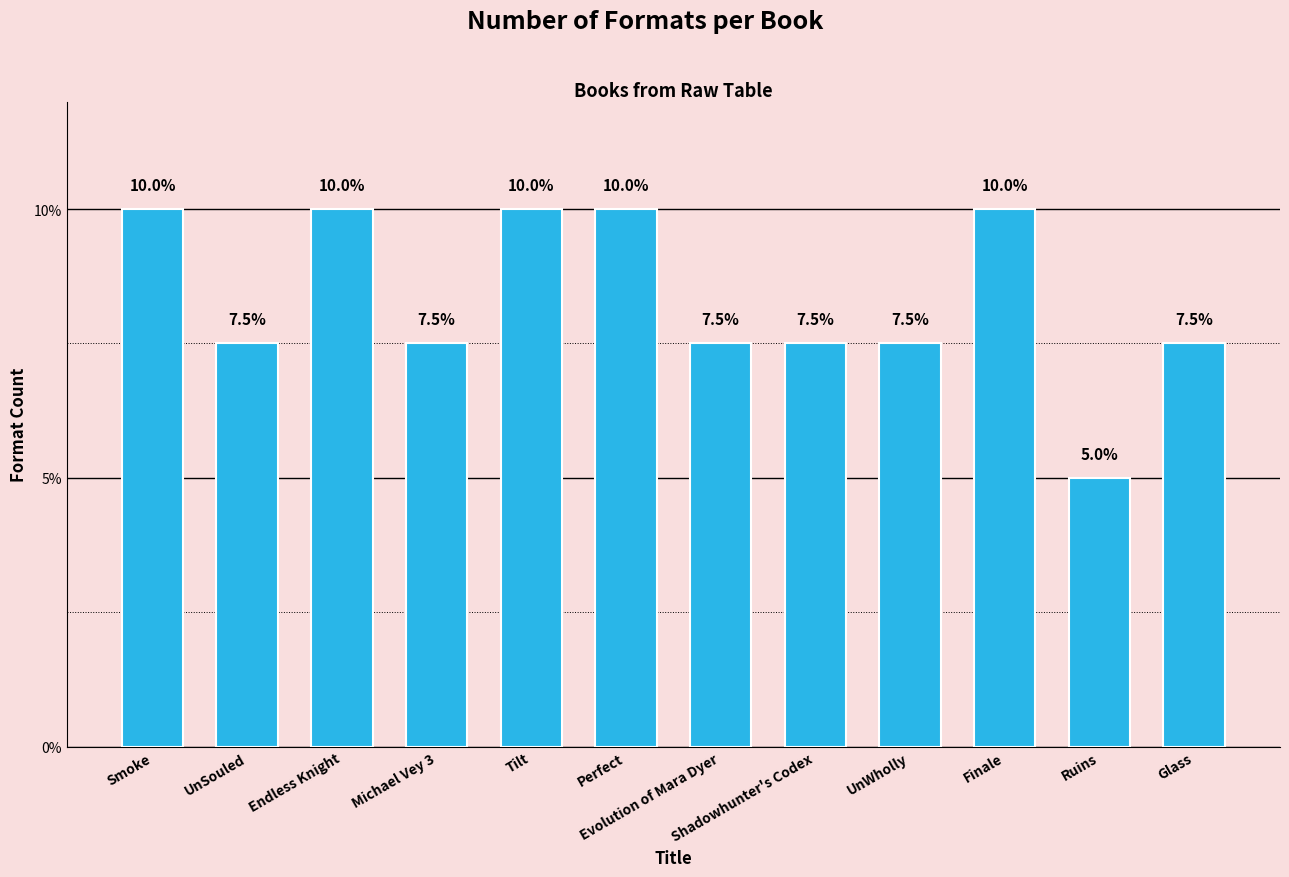

What is the label of the 7th bar from the right?

Perfect